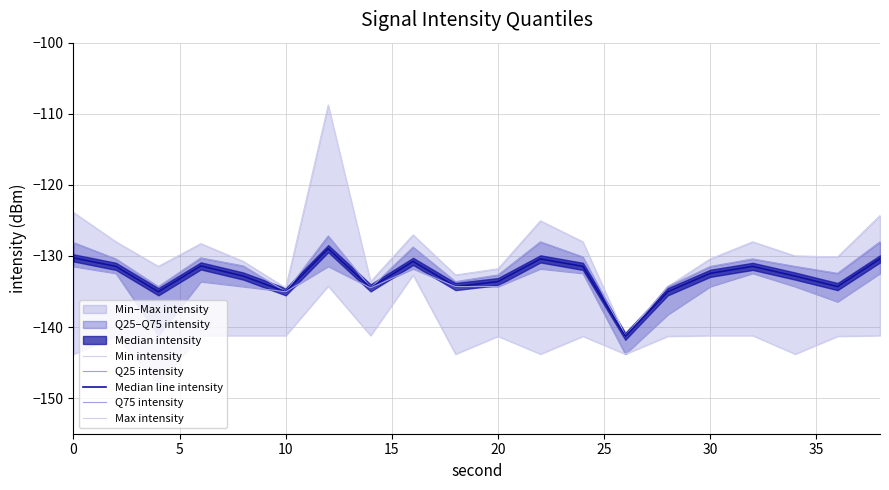

What is the approximate value of Median line intensity at 35?

-134.5